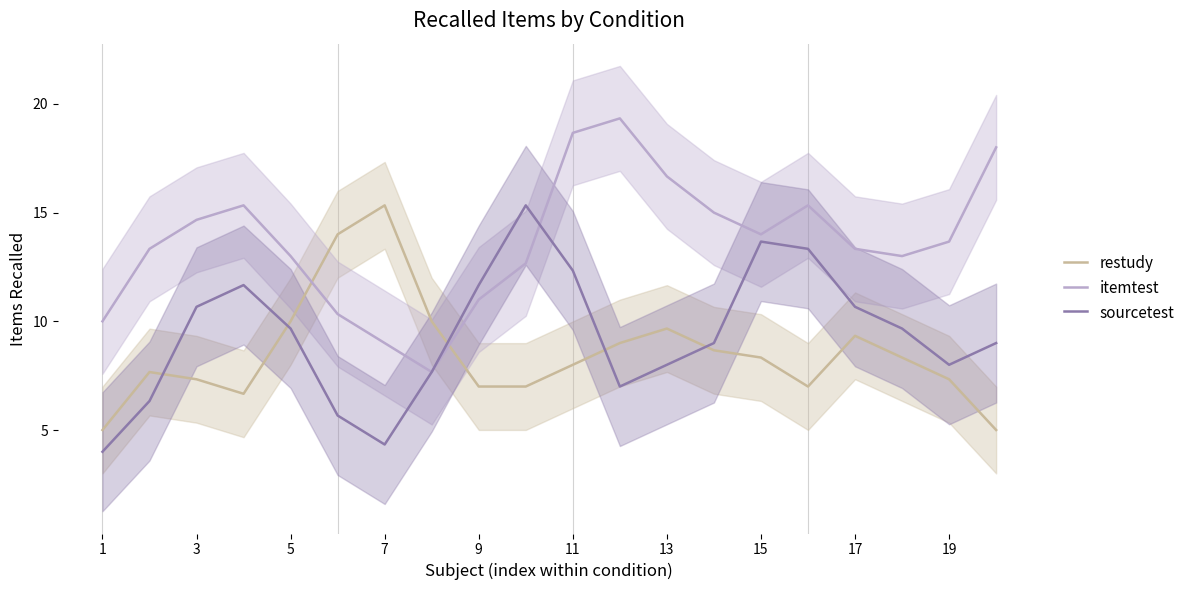

Which series ends up on top after the final intersection of itemtest and sourcetest?

itemtest